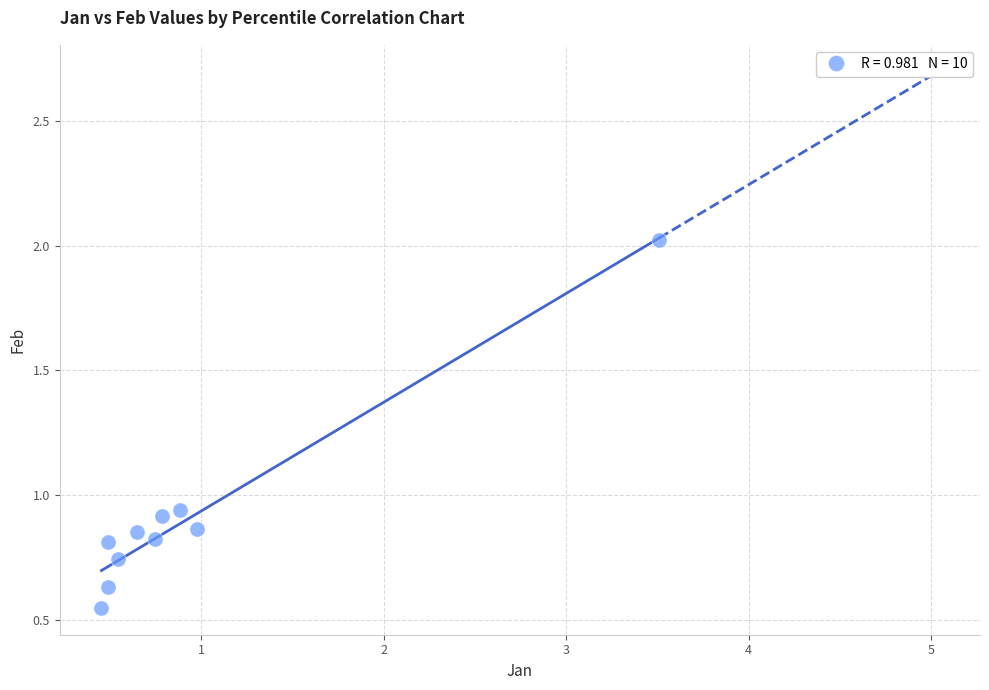

What is the range of Y values (max minus min)?

1.5